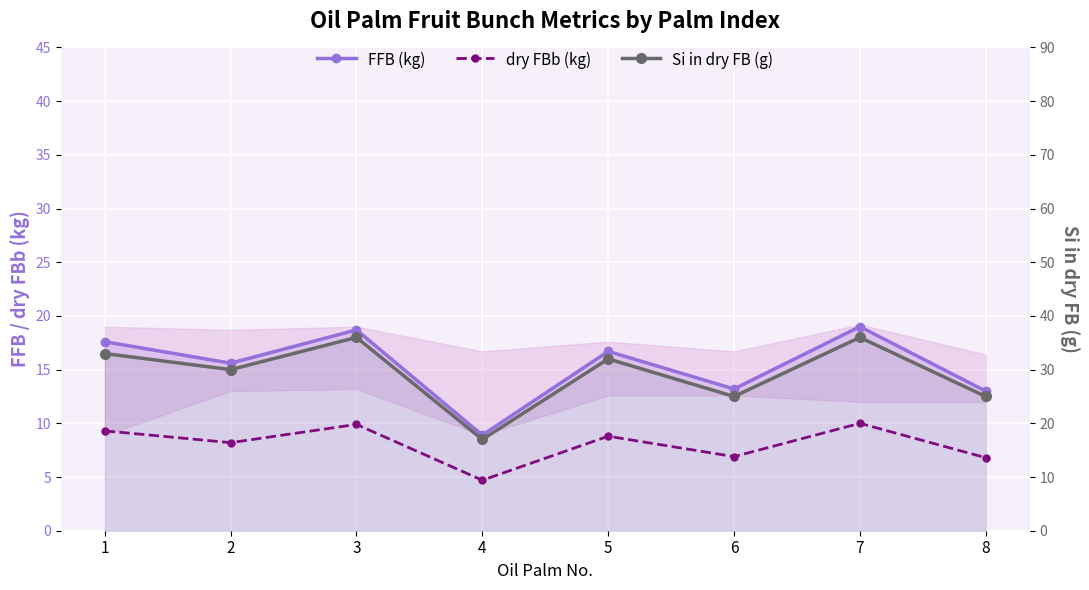

How many Si in dry FB (g) values are between 25 and 36?

7